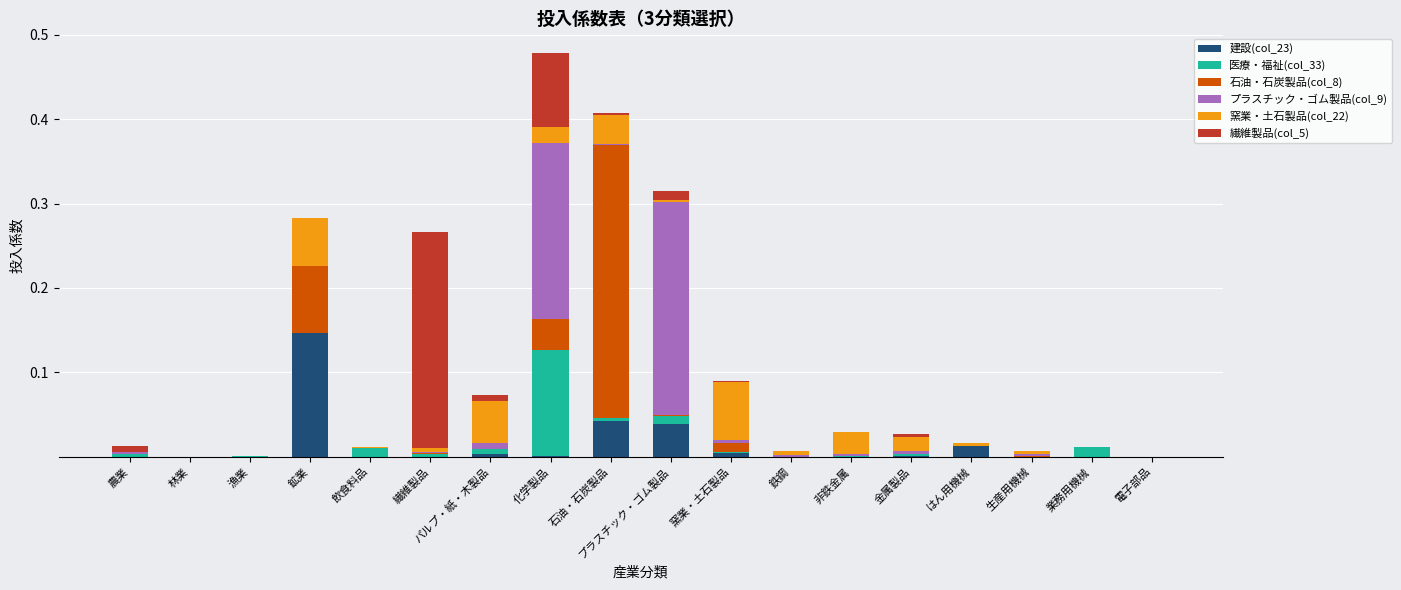

Does the chart contain stacked bars?

Yes